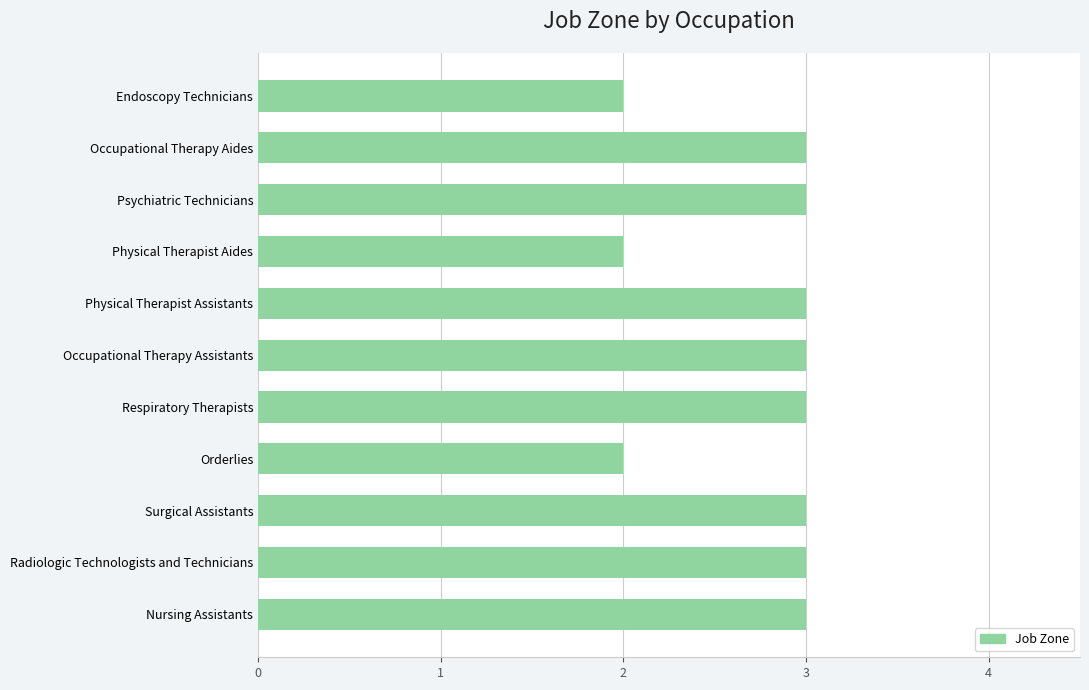

Reading top to bottom, transcribe all the data shown in this chart.

Endoscopy Technicians=2	Occupational Therapy Aides=3	Psychiatric Technicians=3	Physical Therapist Aides=2	Physical Therapist Assistants=3	Occupational Therapy Assistants=3	Respiratory Therapists=3	Orderlies=2	Surgical Assistants=3	Radiologic Technologists and Technicians=3	Nursing Assistants=3